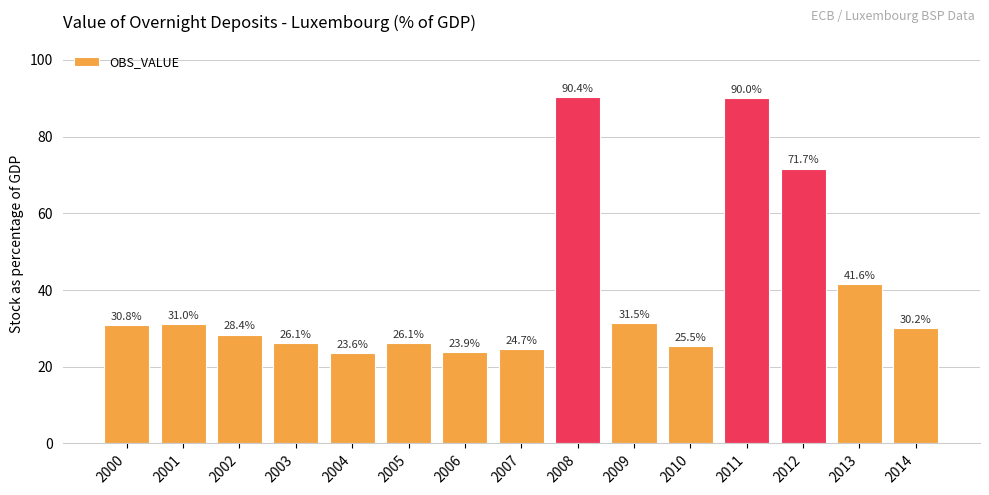

How many bars are there in total?

15